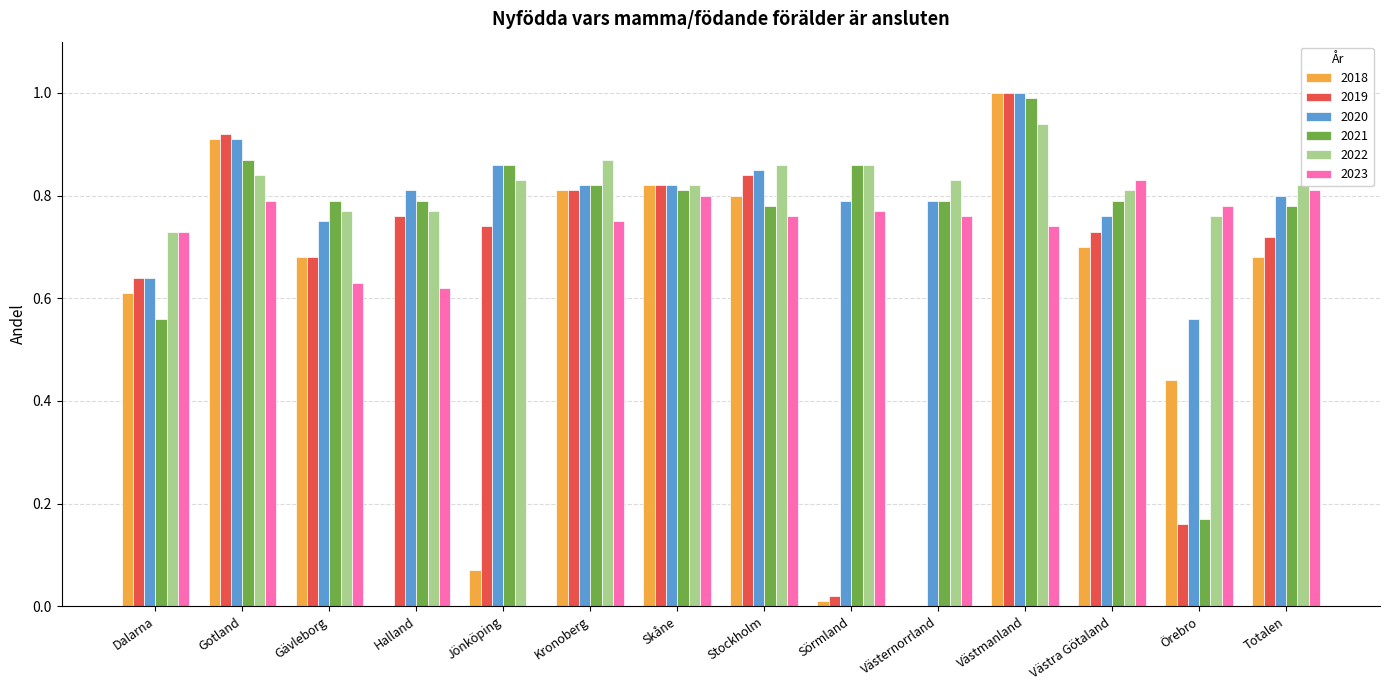

Is it true that 2020 equals 0.8 at Örebro?

False